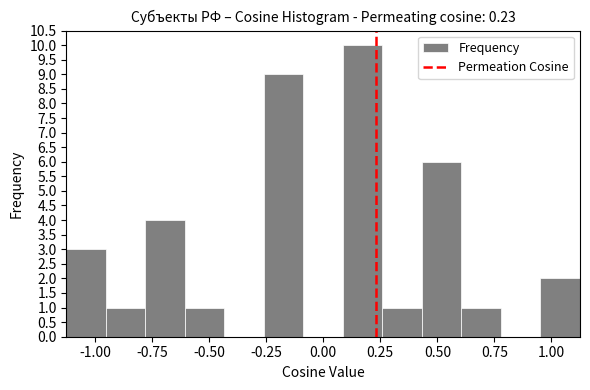

Around what value on the x-axis is the tallest bar? Give the approximate position of its centre, as read against the axis.

0.15